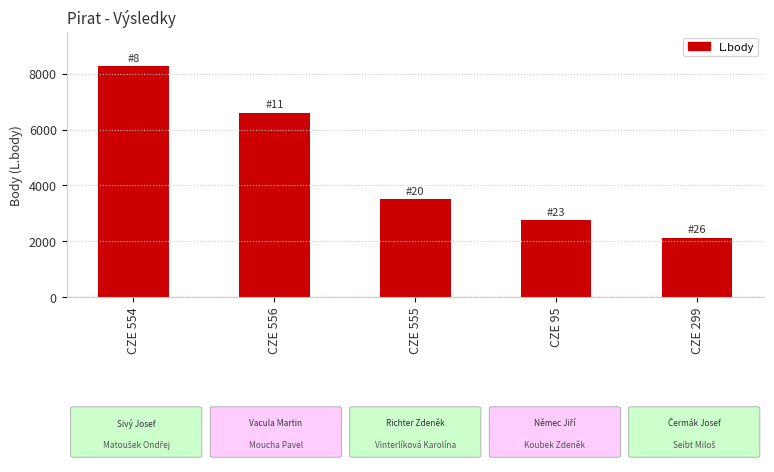

Which has a higher value, CZE 556 or CZE 95?

CZE 556